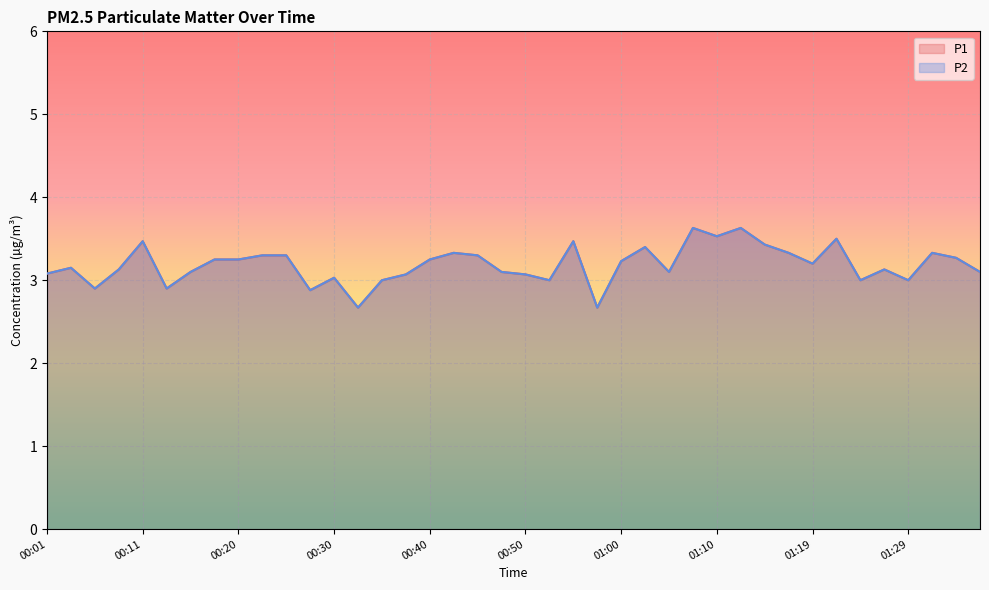

At which category is the sum across all series the highest?

01:07